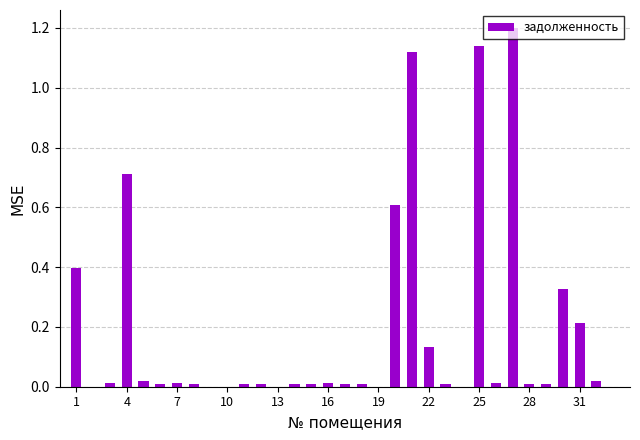

What is the sum of all values?

6.1